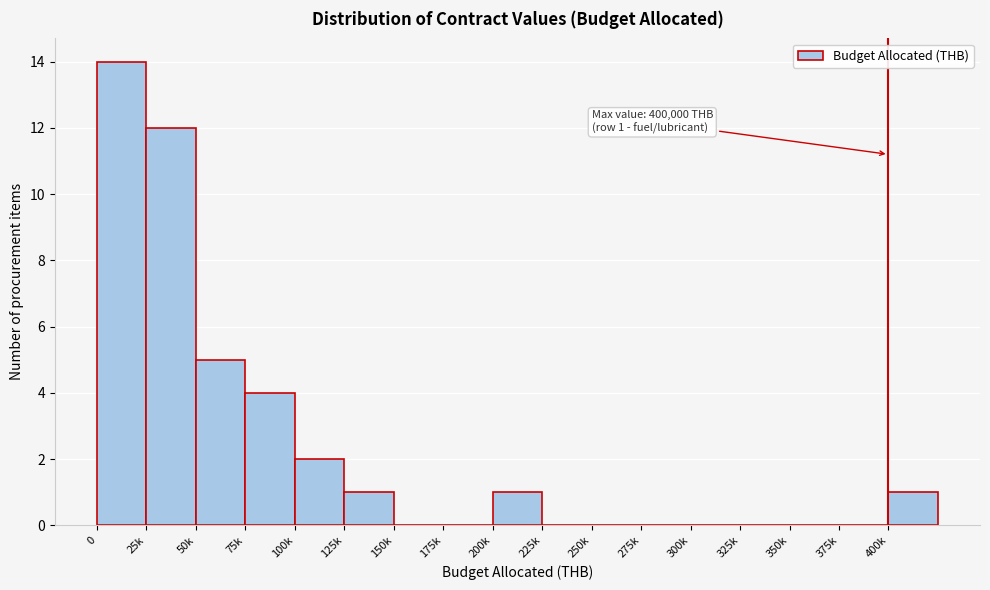

Reading left to right, transcribe all the data shown in this chart.

0=14	25k=12	50k=5	75k=4	100k=2	125k=1	150k=0	175k=0	200k=1	225k=0	250k=0	275k=0	300k=0	325k=0	350k=0	375k=0	400k=1